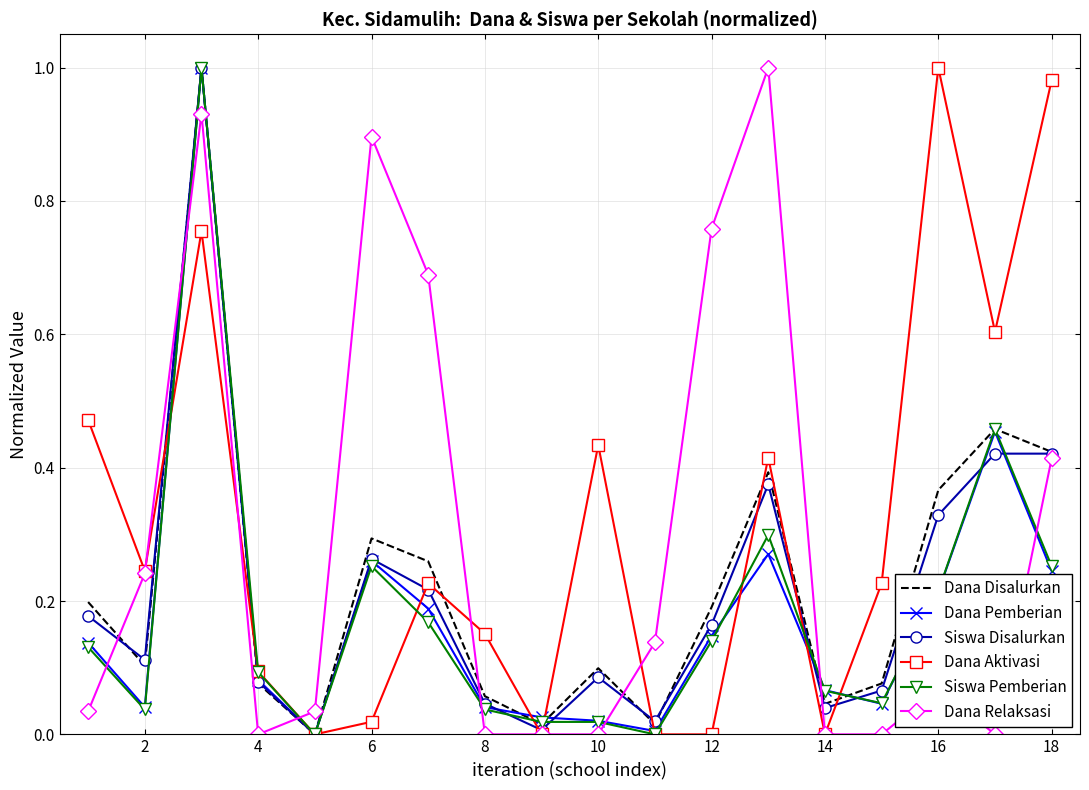

Which series ends up on top after the final intersection of Dana Relaksasi and Siswa Pemberian?

Dana Relaksasi